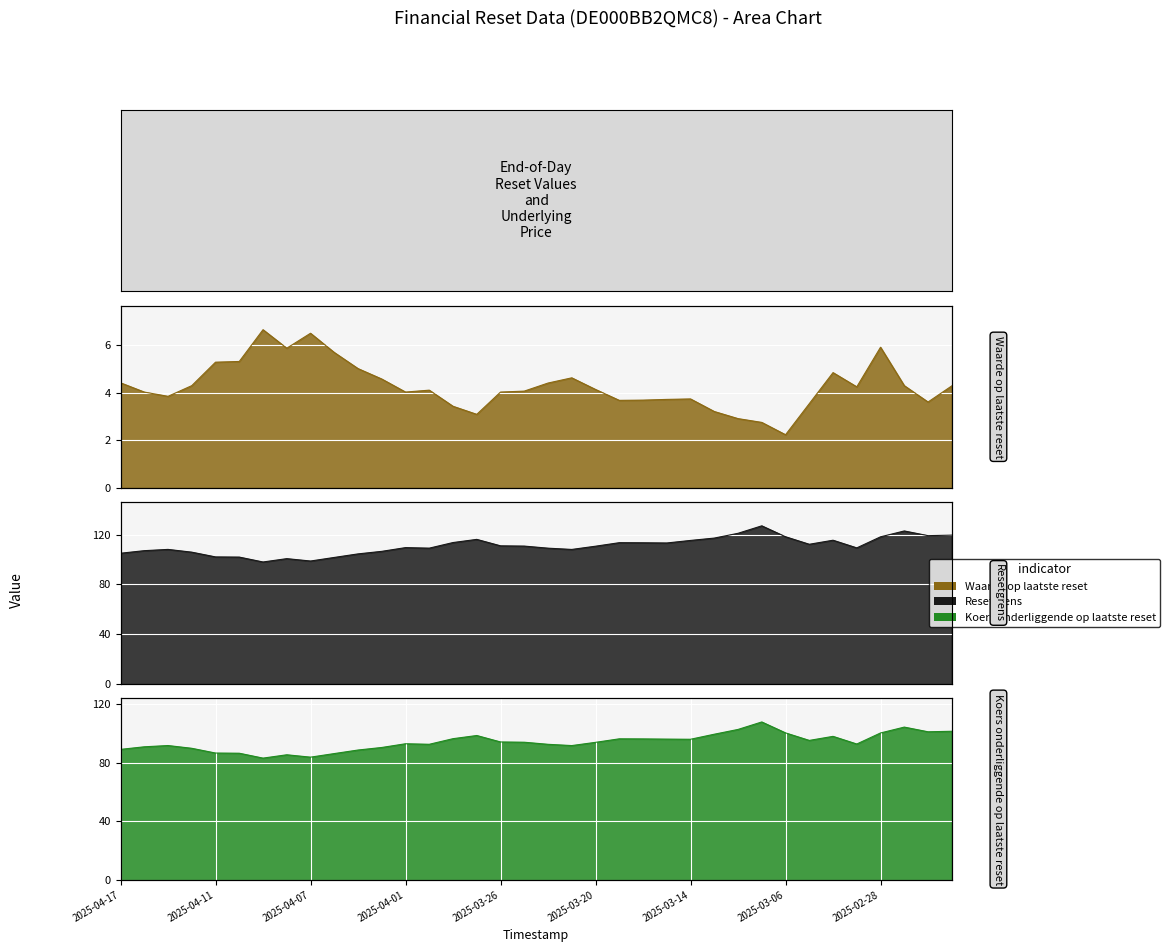

Which series has the largest total across all categories?

Resetgrens